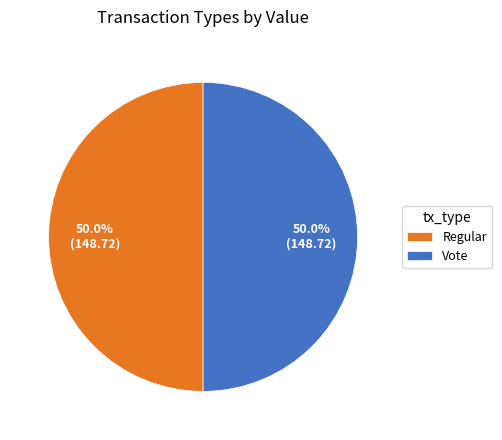

Count the number of slices in the pie.

2